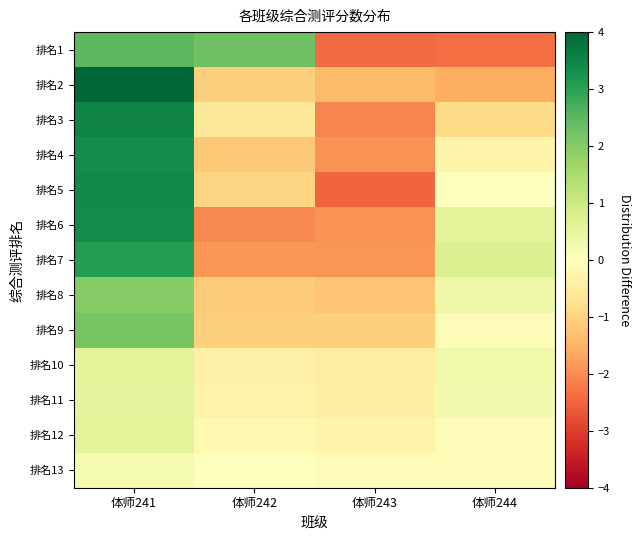

Reading right to left, what are all the values shown in this chart?

排名1: 体师244=-2.3	体师243=-2.4	体师242=2.3	体师241=2.5
排名2: 体师244=-1.6	体师243=-1.4	体师242=-1.1	体师241=4.0
排名3: 体师244=-0.9	体师243=-2.1	体师242=-0.6	体师241=3.5
排名4: 体师244=-0.3	体师243=-1.9	体师242=-1.2	体师241=3.4
排名5: 体师244=0.0	体师243=-2.5	体师242=-1.0	体师241=3.4
排名6: 体师244=0.6	体师243=-1.9	体师242=-2.0	体师241=3.4
排名7: 体师244=0.7	体师243=-1.9	体师242=-1.9	体师241=3.1
排名8: 体师244=0.3	体师243=-1.2	体师242=-1.1	体师241=2.0
排名9: 体师244=-0.1	体师243=-1.1	体师242=-1.1	体师241=2.2
排名10: 体师244=0.3	体师243=-0.5	体师242=-0.4	体师241=0.5
排名11: 体师244=0.2	体师243=-0.4	体师242=-0.3	体师241=0.5
排名12: 体师244=-0.1	体师243=-0.3	体师242=-0.2	体师241=0.6
排名13: 体师244=-0.1	体师243=-0.1	体师242=0.0	体师241=0.2